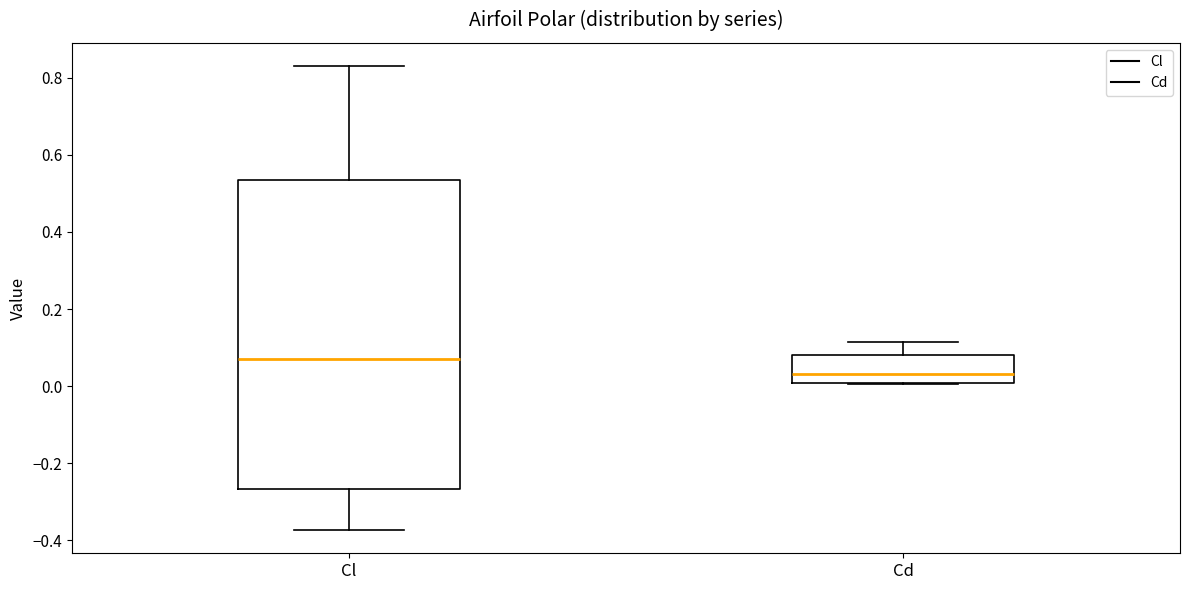

Which box has the highest median line?

Cl